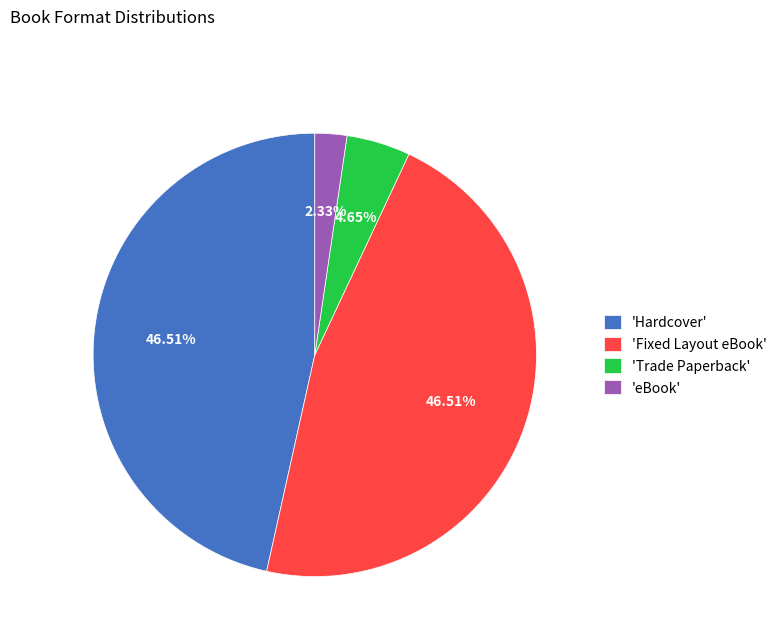

Approximately how many times larger is the value at 'Fixed Layout eBook' compared to 'Hardcover'?

1.0